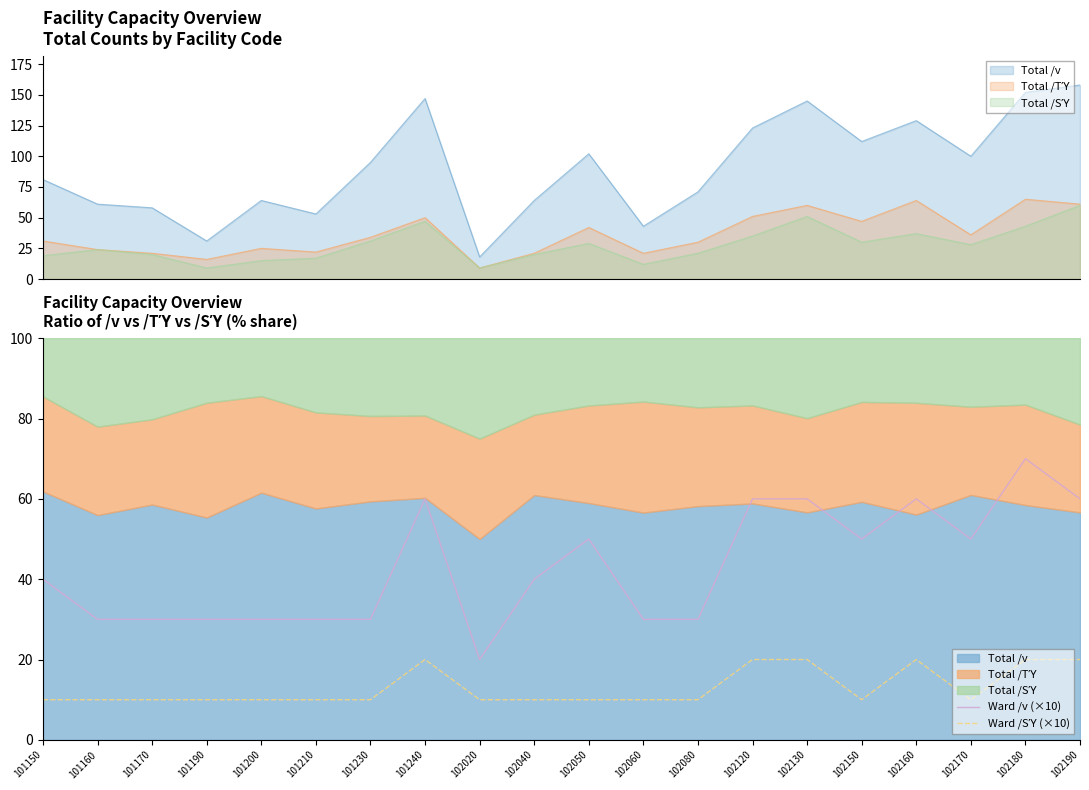

True or false: Ward /SΎ (×10) and Ward /v (×10) intersect in this chart.

False